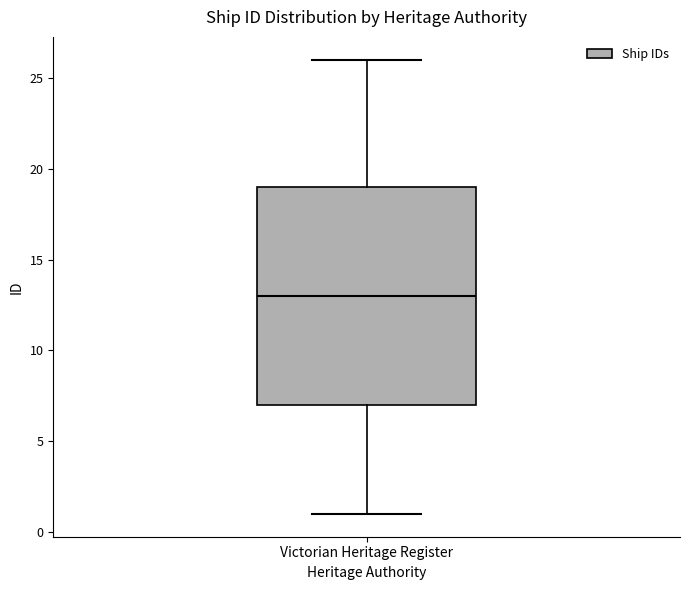

Read this box plot against the y-axis: the position of the median line, the range covered by the box, and the ends of both whiskers. The values are not printed on the chart, so give them approximately, as read against the axis.

median 13, box 7 to 19, whiskers 1 to 26